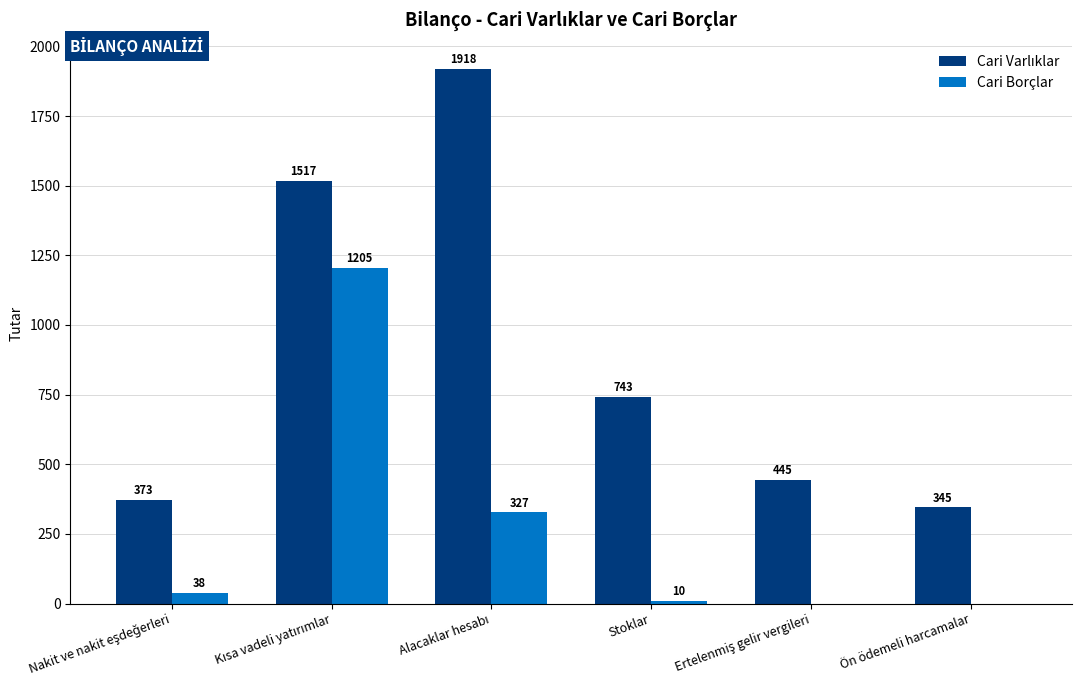

How many values in Cari Borçlar are above zero?

4